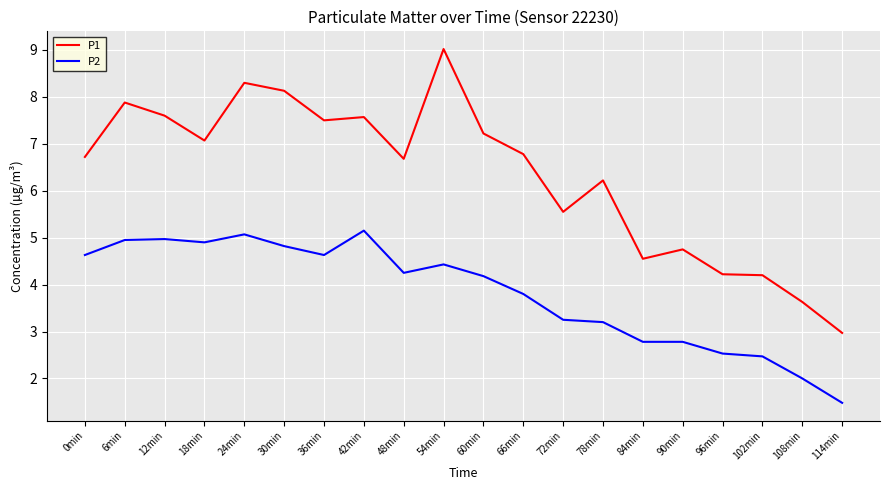

What position from the right is 6min?

19